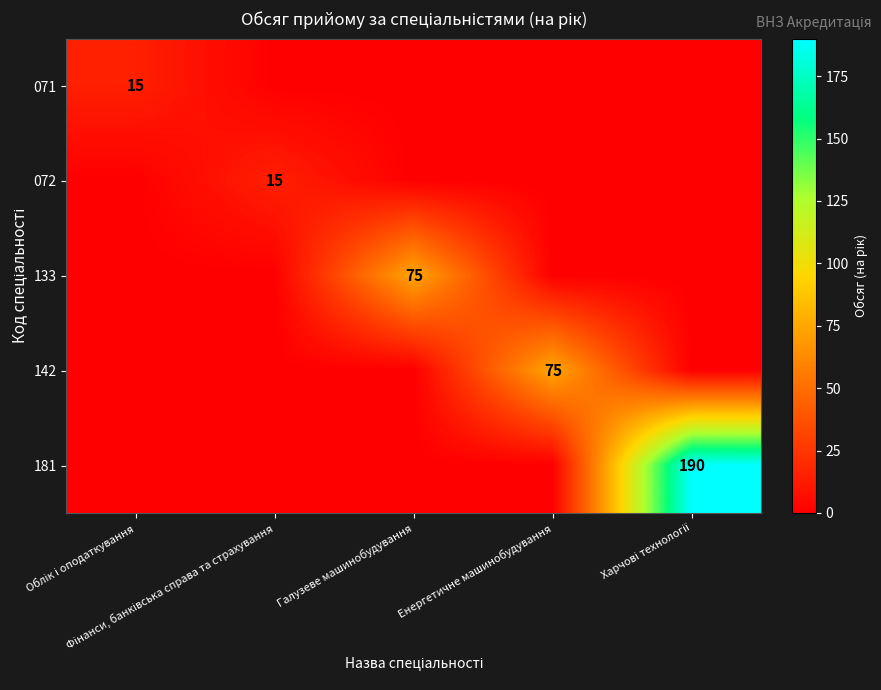

What is the highest value of the 072 series?

15